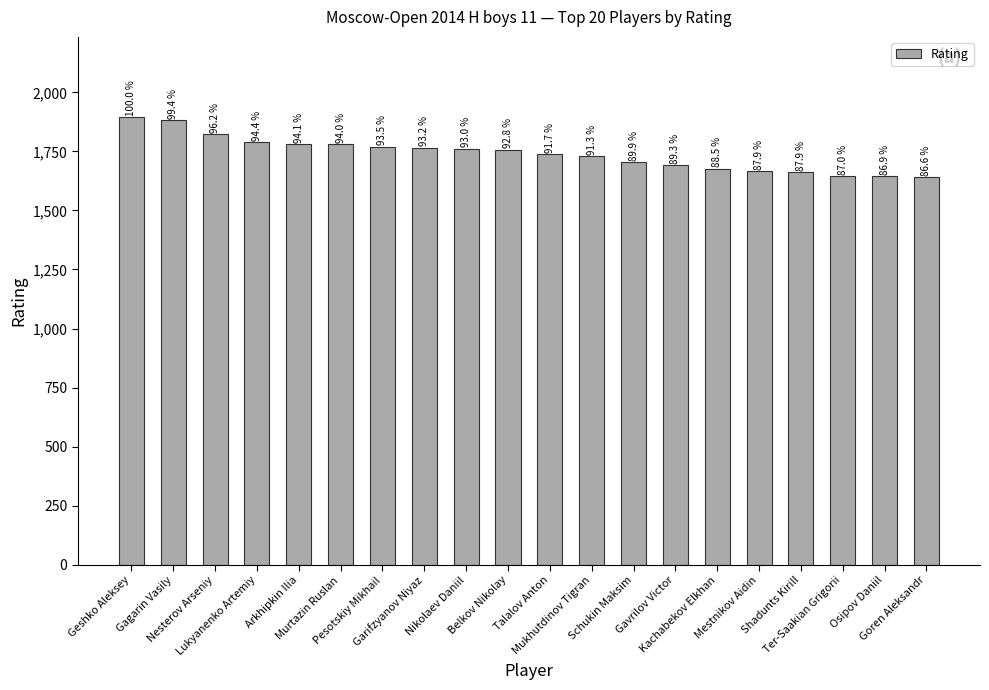

Approximately how many times larger is the value at Osipov Daniil compared to Lukyanenko Artemiy?

0.9